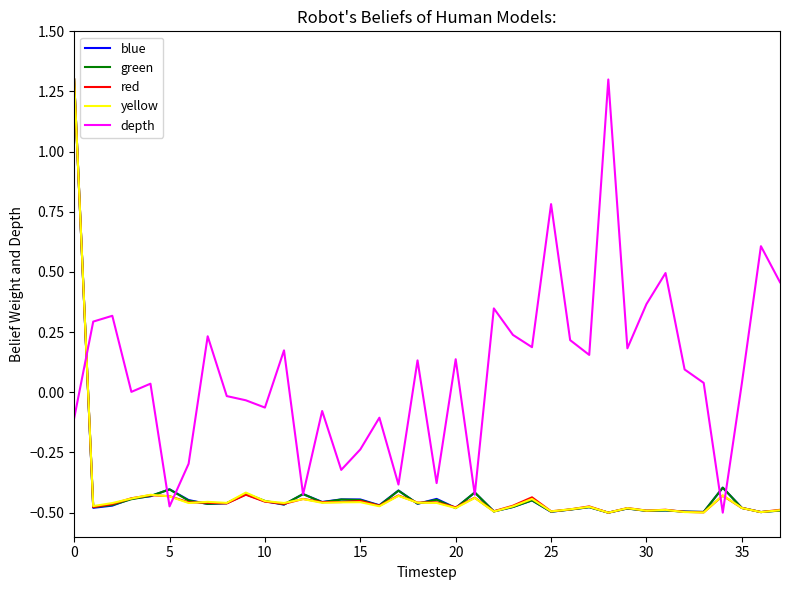

Which series has the largest total across all categories?

depth